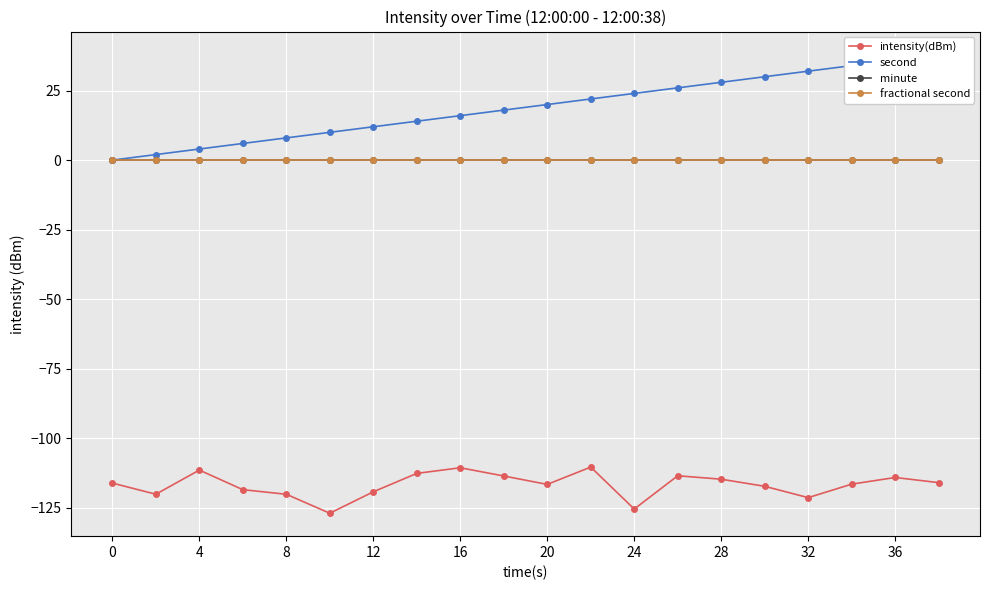

Is the value of fractional second at 36 greater than the value of minute at 19?

No